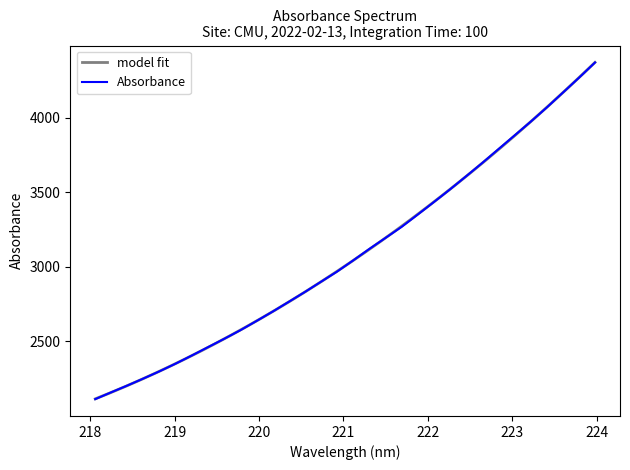

Rank the categories by value from highest to lowest.

223.9802, 223.7895, 223.5987, 223.408, 223.2172, 223.0264, 222.8355, 222.6447, 222.4538, 222.263, 222.0721, 221.8812, 221.6902, 221.4993, 221.3083, 221.1174, 220.9264, 220.7354, 220.5444, 220.3533, 220.1623, 219.9712, 219.7801, 219.589, 219.3979, 219.2067, 219.0156, 218.8244, 218.6332, 218.442, 218.2508, 218.0596